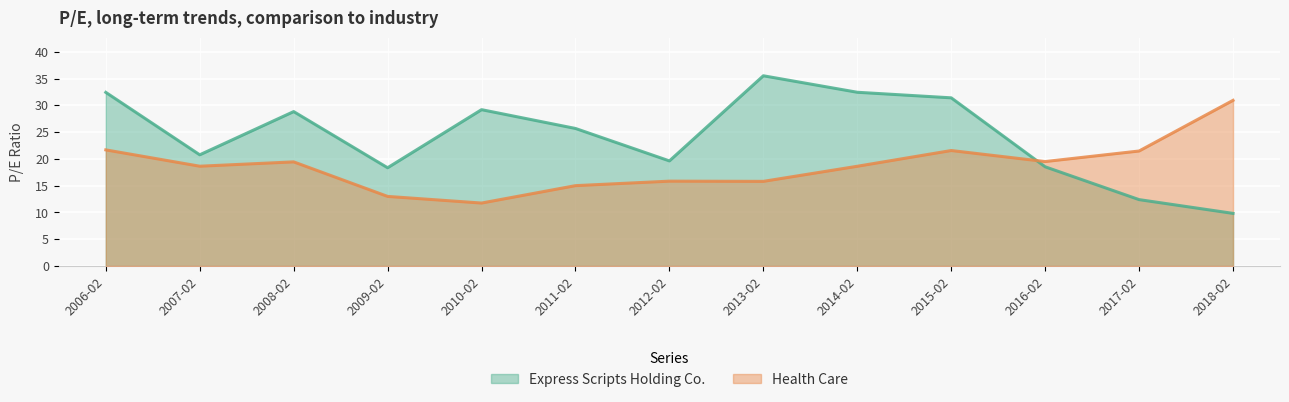

How many intersections are there between Express Scripts Holding Co. and Health Care?

1